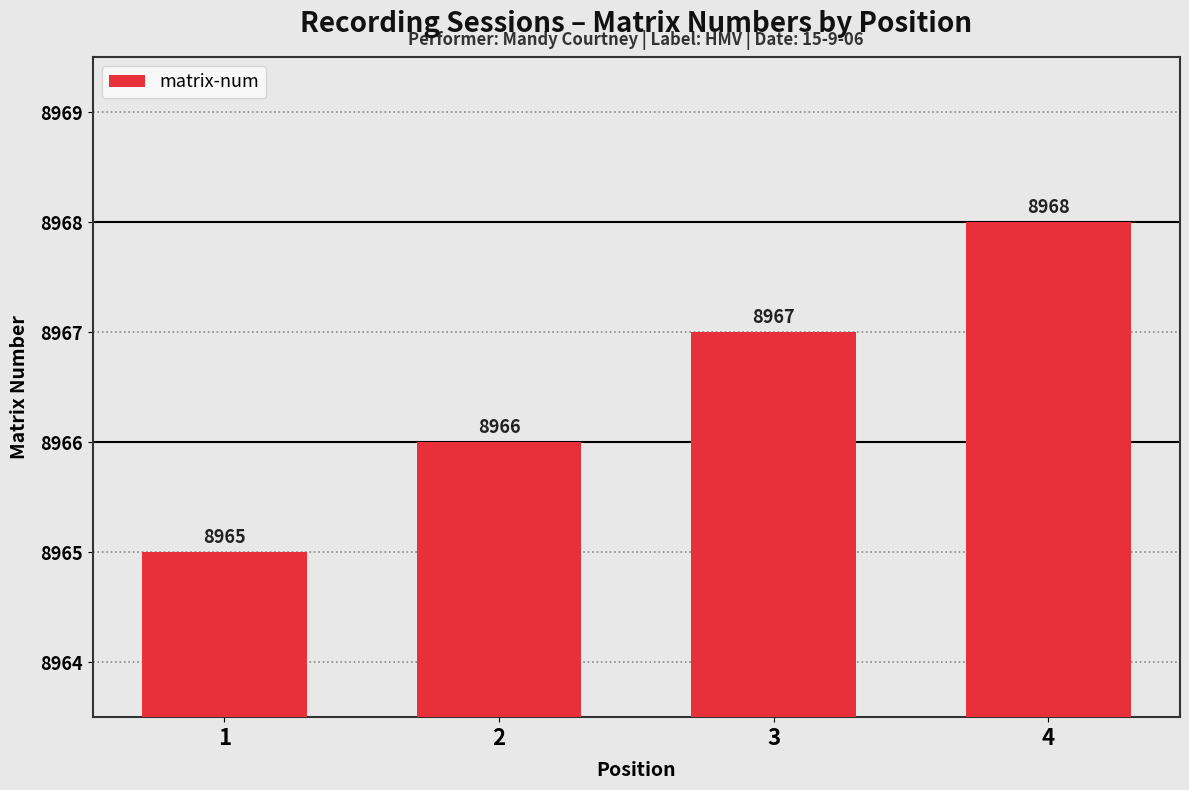

List the labels in order of value, largest first.

4, 3, 2, 1